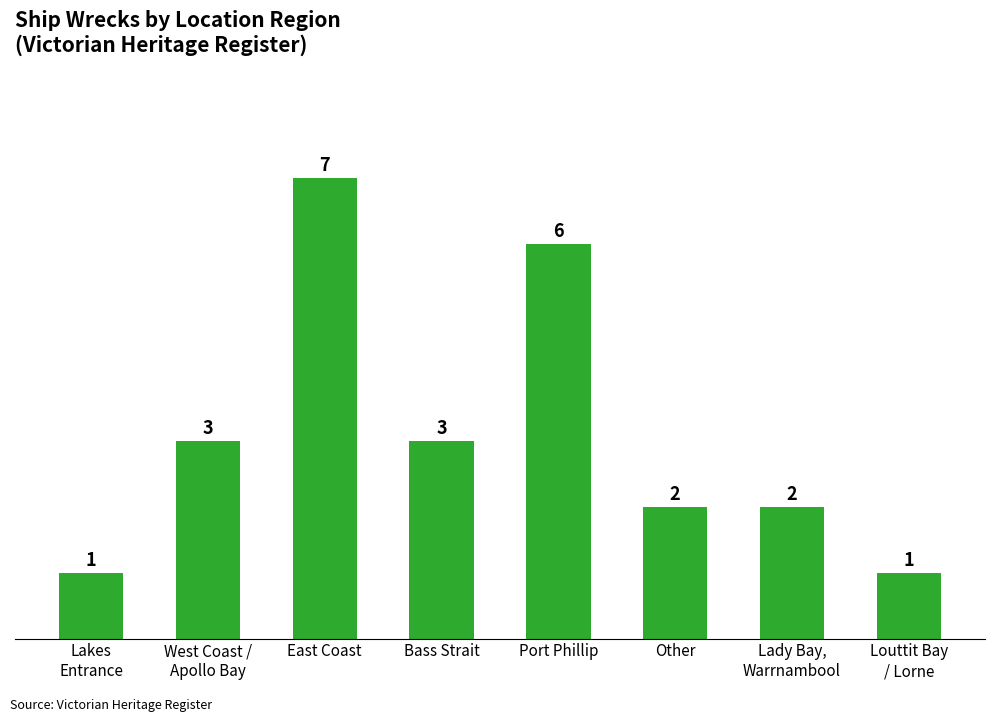

The value at Port Phillip is 6. True or false?

True